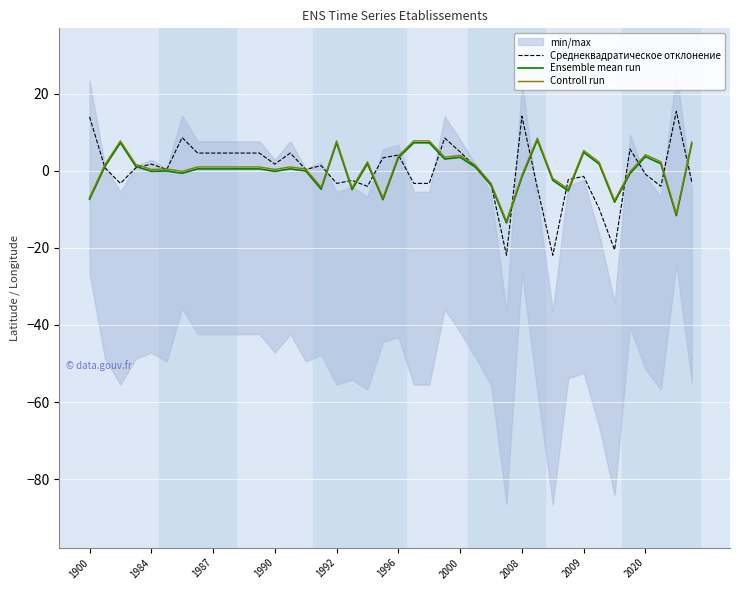

After their last crossing, which series has the higher values: Ensemble mean run or Среднеквадратическое отклонение?

Ensemble mean run